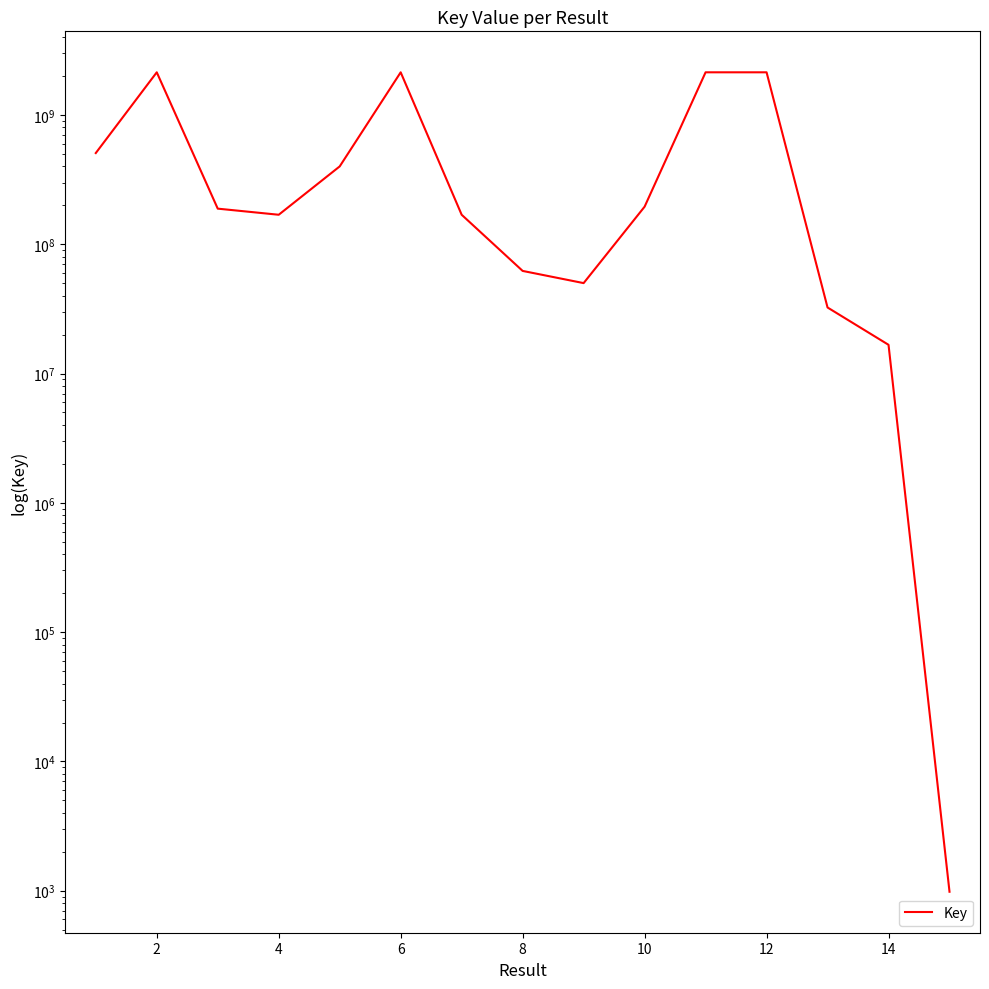

True or false: the data shows 115538311 at 8.

False